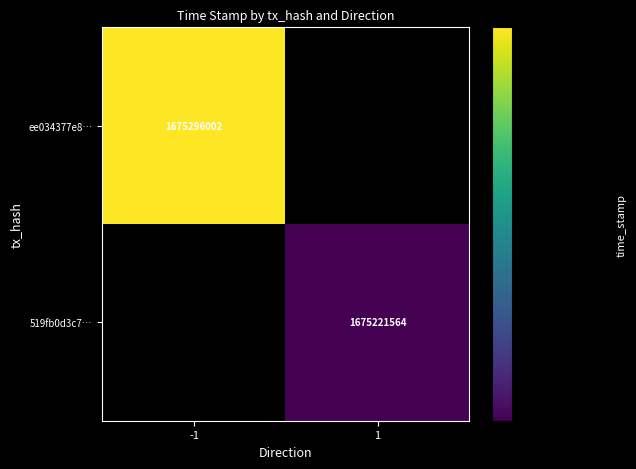

The ee034377e8… series shows 1675296002 at -1. True or false?

True